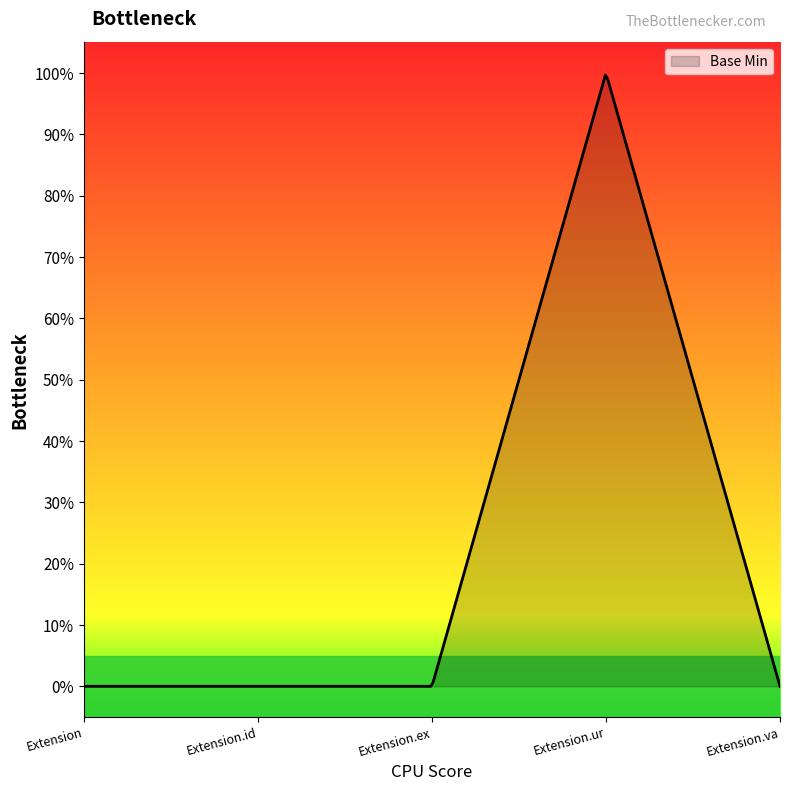

Does the chart display data point markers on the line(s)?

No